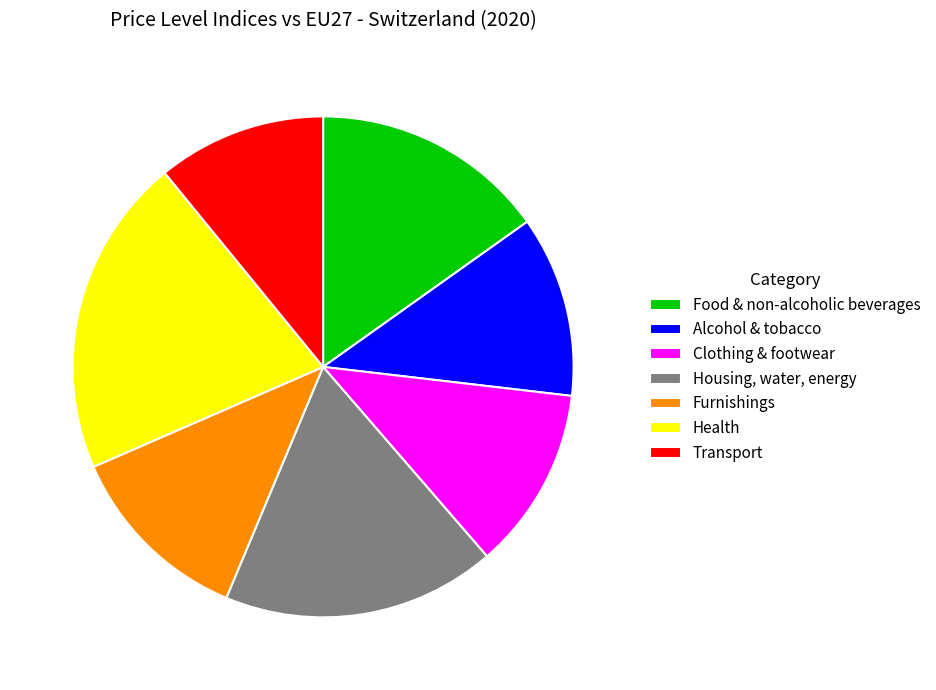

Which slice is the largest?

Health